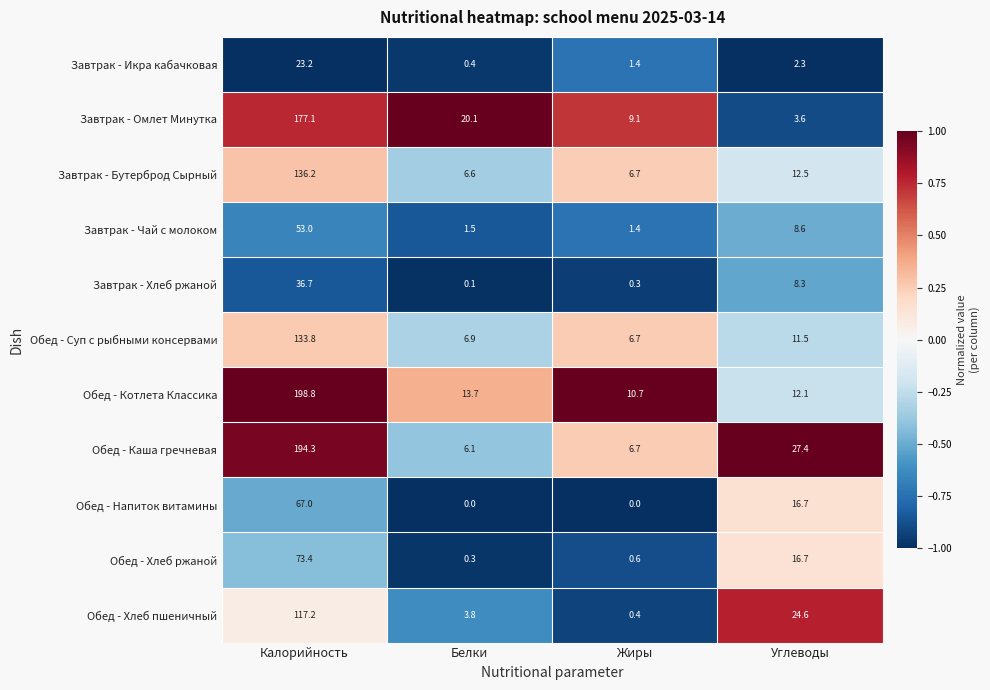

How many series are shown in this chart?

11